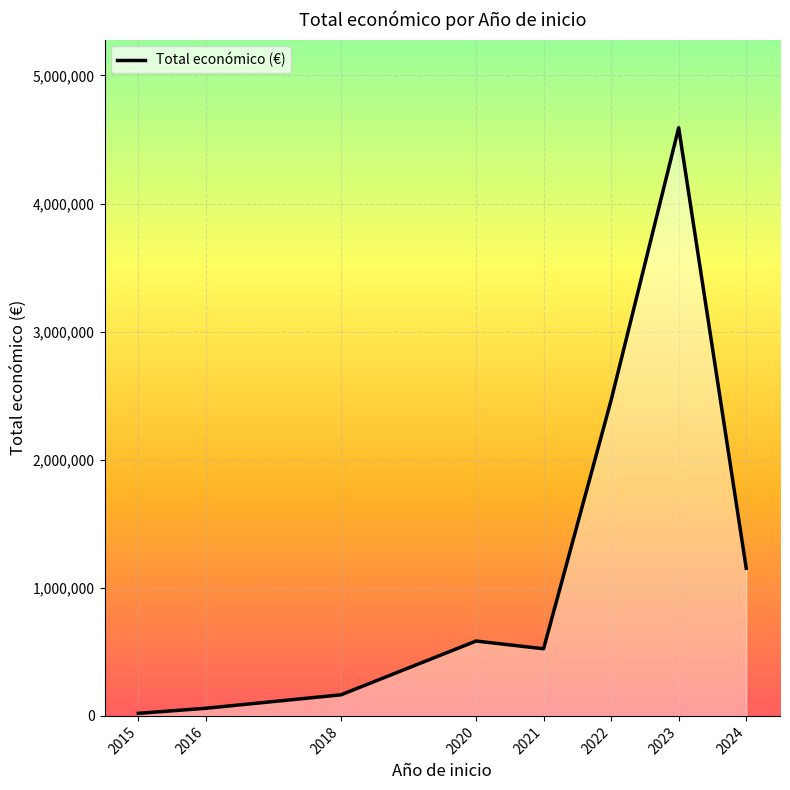

The value at 2023 is 4591254. True or false?

True